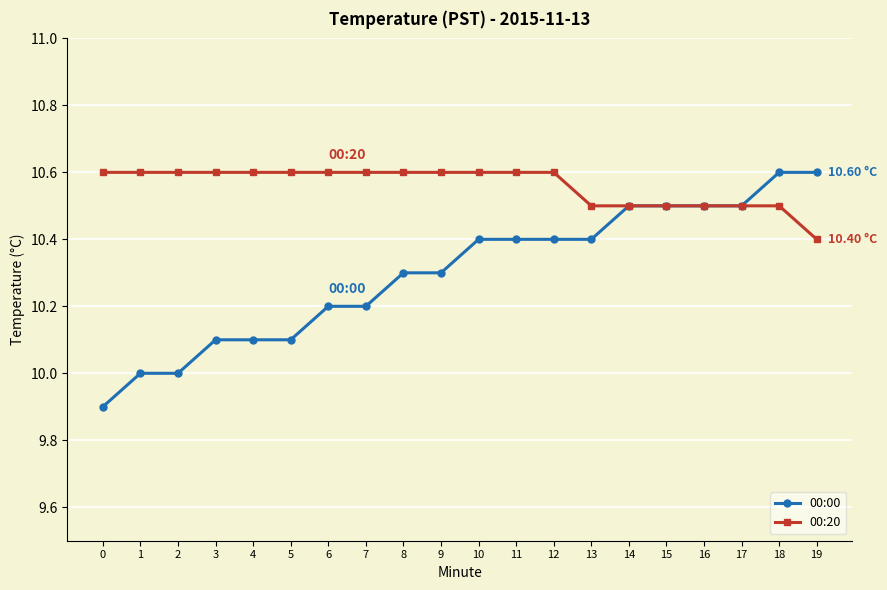

True or false: 00:20 has a value of 15.9 at 9.

False